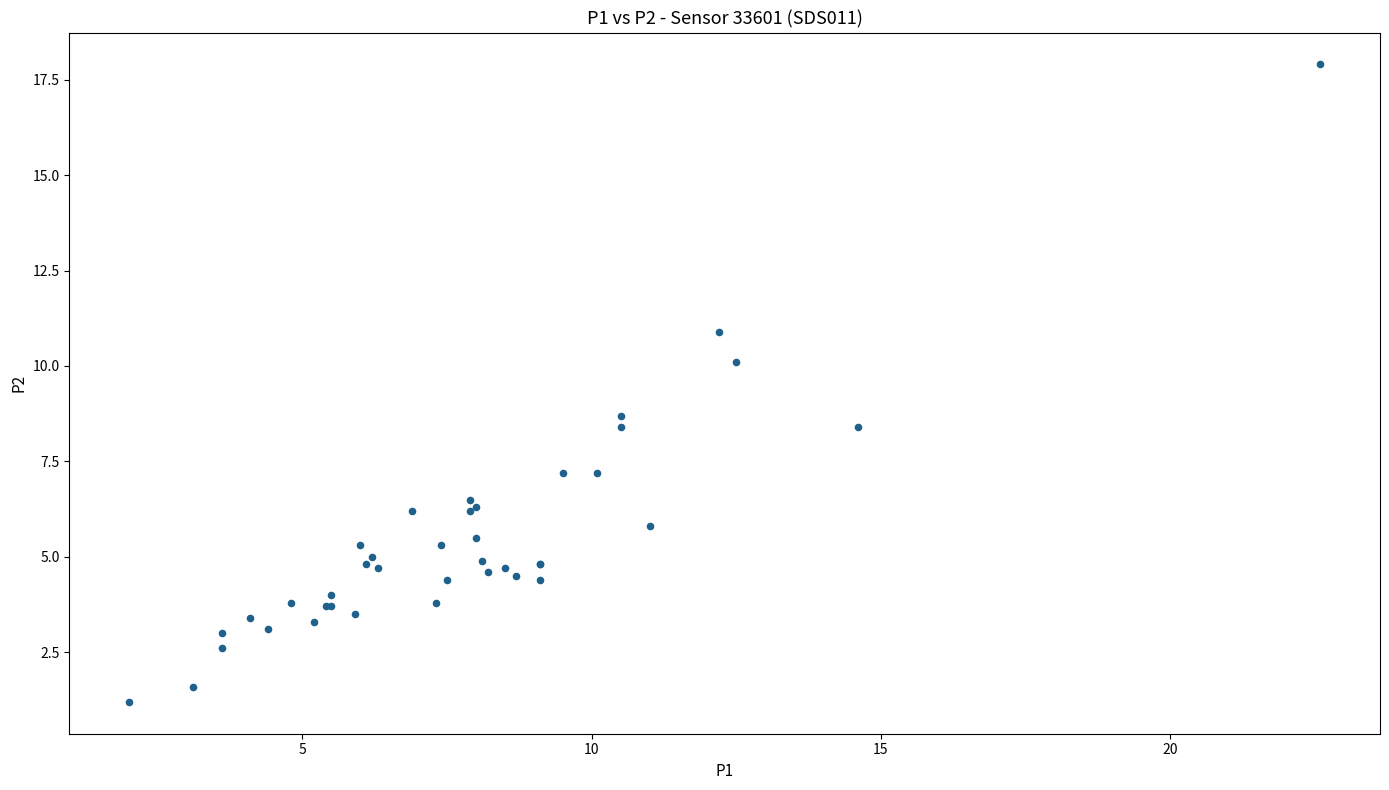

What Y value in the scatter plot is closest to 9?

8.7